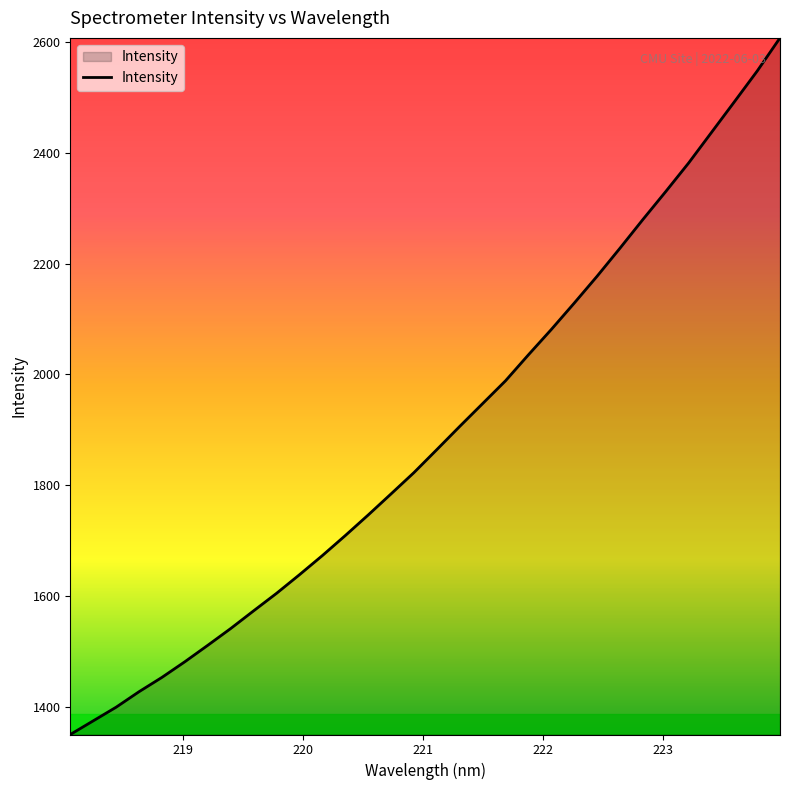

What is the difference between the maximum and minimum values?

1256.7